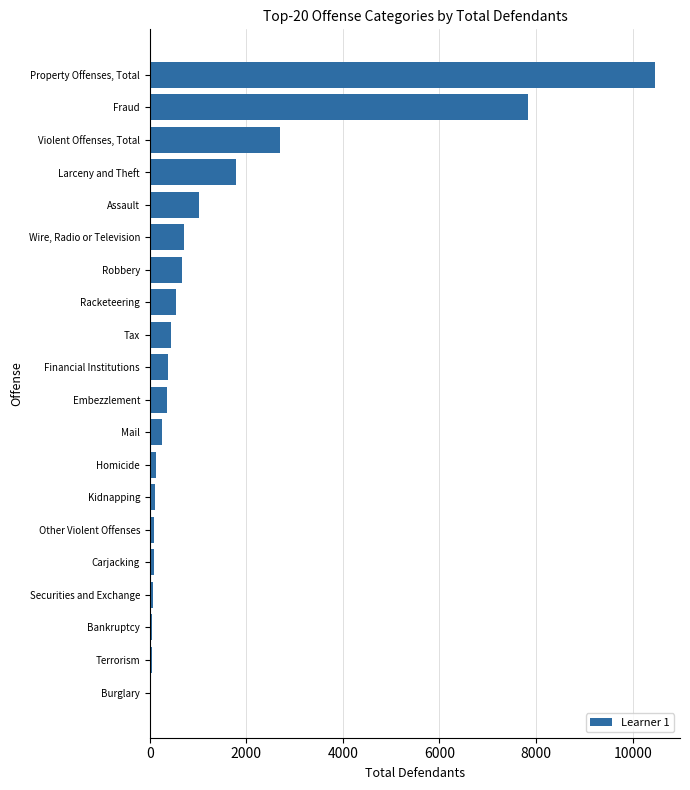

What is the average value?

1387